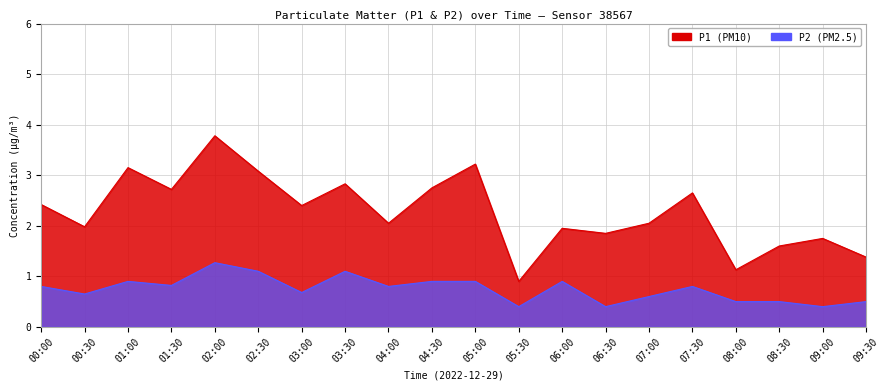

Reading left to right, what are all the values shown in this chart?

P1: 2.4	2.0	3.1	2.7	3.8	3.1	2.4	2.8	2.0	2.8	3.2	0.9	1.9	1.9	2.0	2.6	1.1	1.6	1.8	1.4
P2: 0.8	0.7	0.9	0.8	1.3	1.1	0.7	1.1	0.8	0.9	0.9	0.4	0.9	0.4	0.6	0.8	0.5	0.5	0.4	0.5